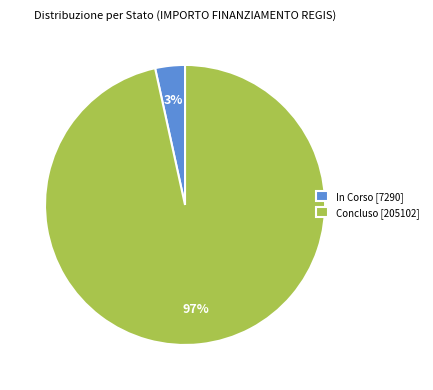

Combined, do Concluso [205102] and In Corso [7290] account for over 50%?

Yes